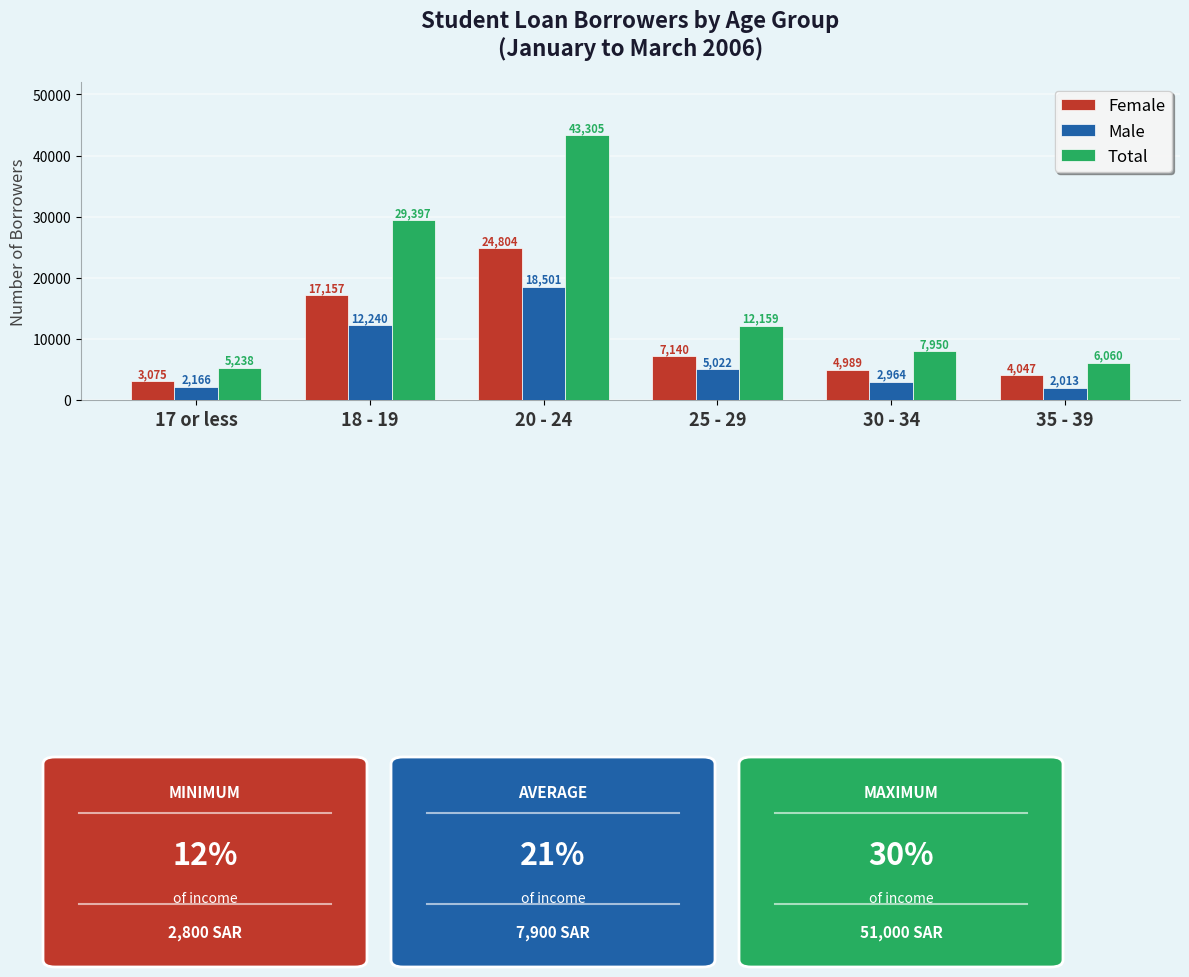

What are all the series names shown in the legend?

Female, Male, Total